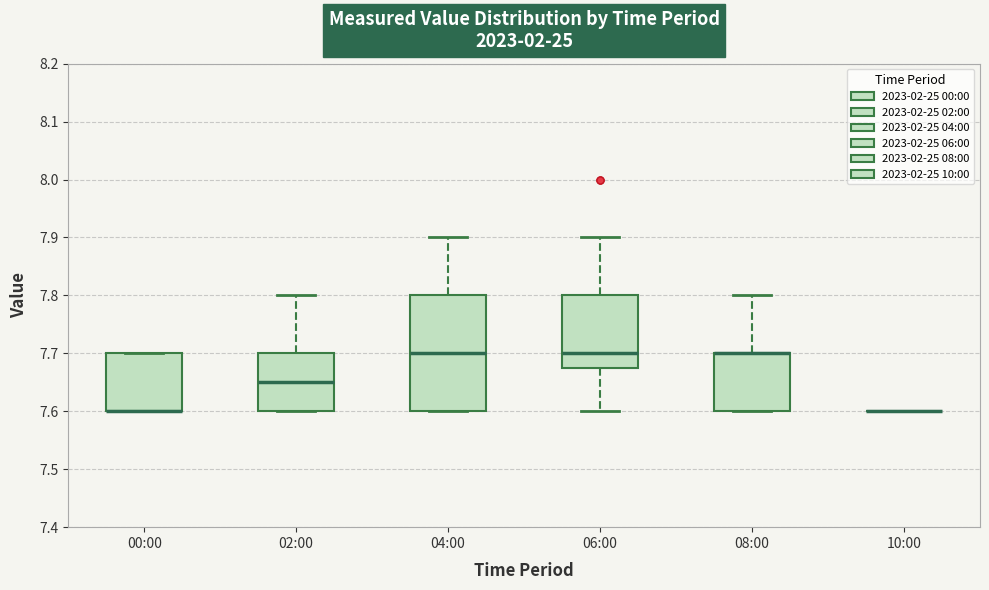

Reading left to right, read every box against the y-axis: the position of its median line, the range the box covers, and the ends of its whiskers. The values are not printed on the chart, so give them approximately, as read against the axis.

00:00: median 7.60 (drawn on the box's lower edge), box 7.60 to 7.70, whiskers 7.60 to 7.70
02:00: median 7.65, box 7.60 to 7.70, whiskers 7.60 to 7.80
04:00: median 7.70, box 7.60 to 7.80, whiskers 7.60 to 7.90
06:00: median 7.70, box 7.68 to 7.80, whiskers 7.60 to 7.90
08:00: median 7.70 (drawn on the box's upper edge), box 7.60 to 7.70, whiskers 7.60 to 7.80
10:00: box collapsed to a line at 7.60, whiskers 7.60 to 7.60